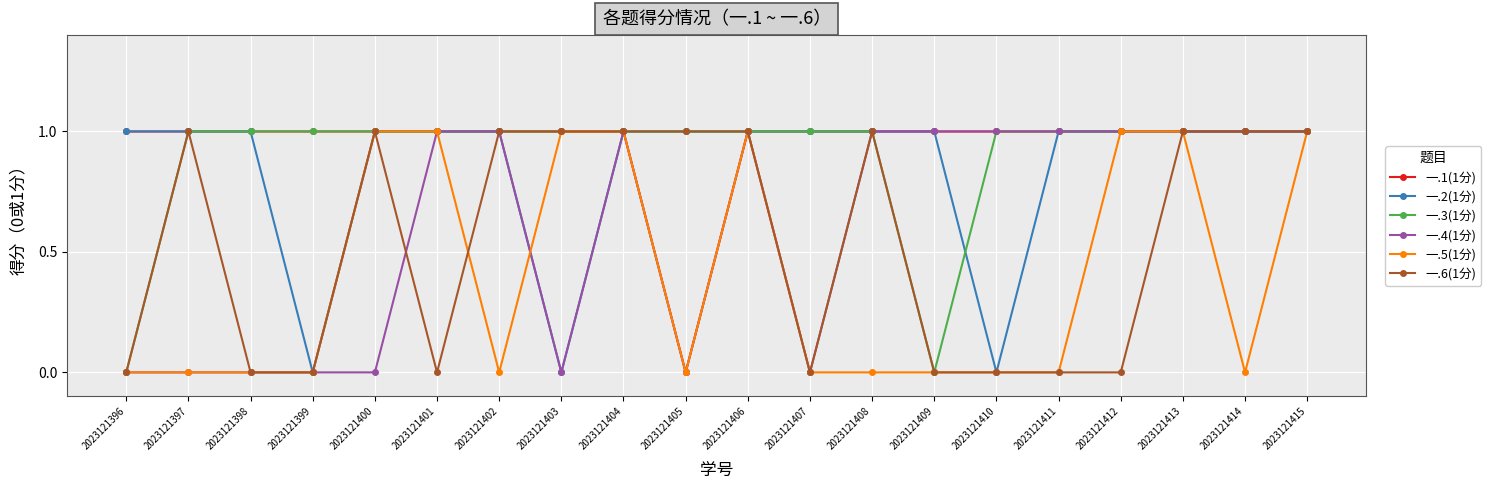

Count the number of categories in the chart.

20